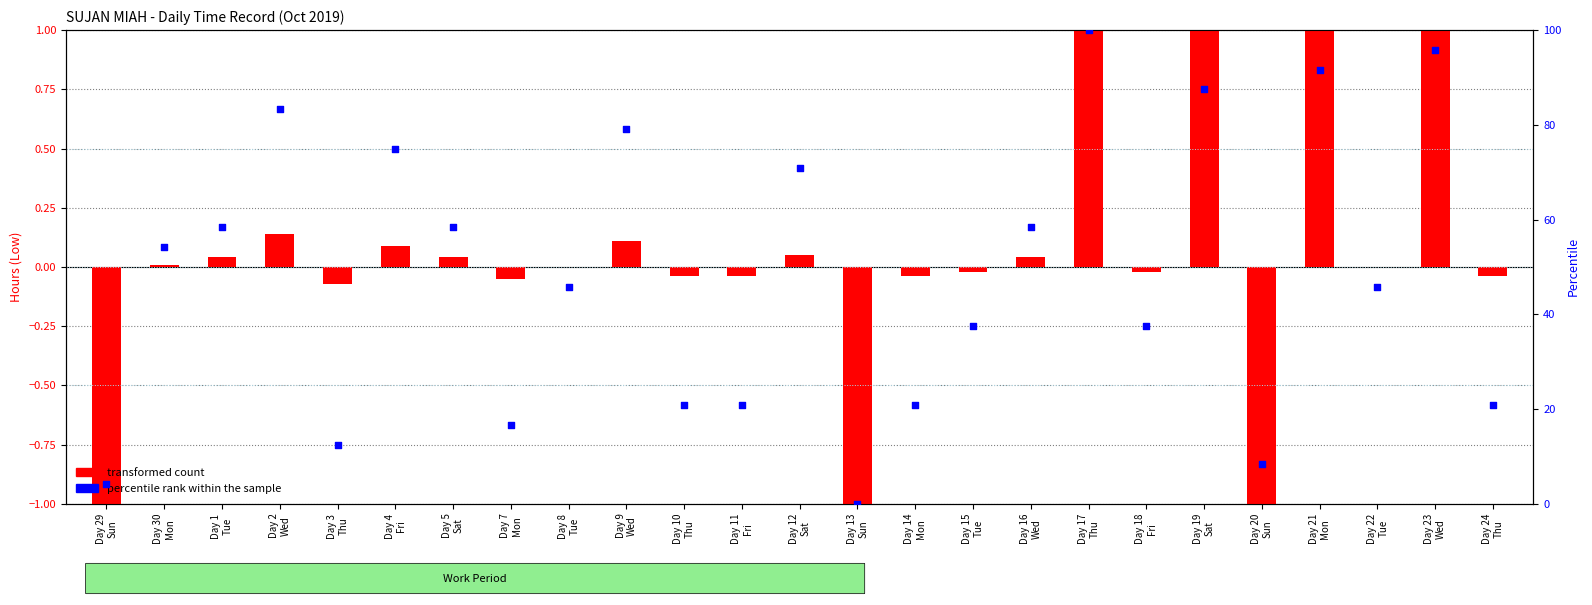

What is the total value across all series at Day 24
Thu?

20.8